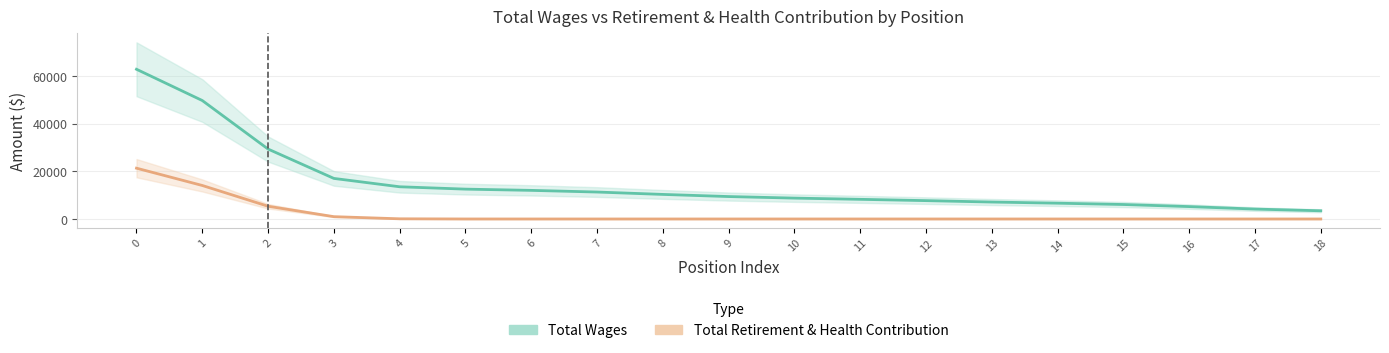

True or false: Total Retirement & Health Contribution and Total Wages cross at least once.

False